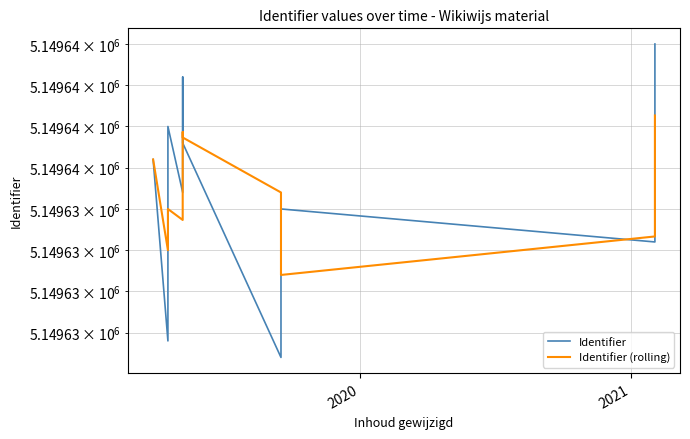

What is the smallest value displayed?

5149626.0